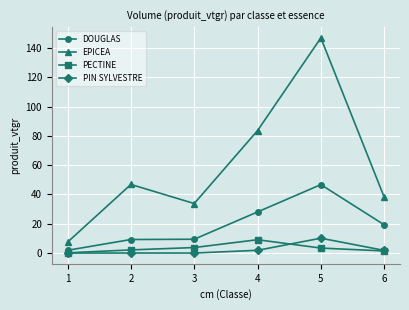

Which series has the largest range (max minus min)?

EPICEA